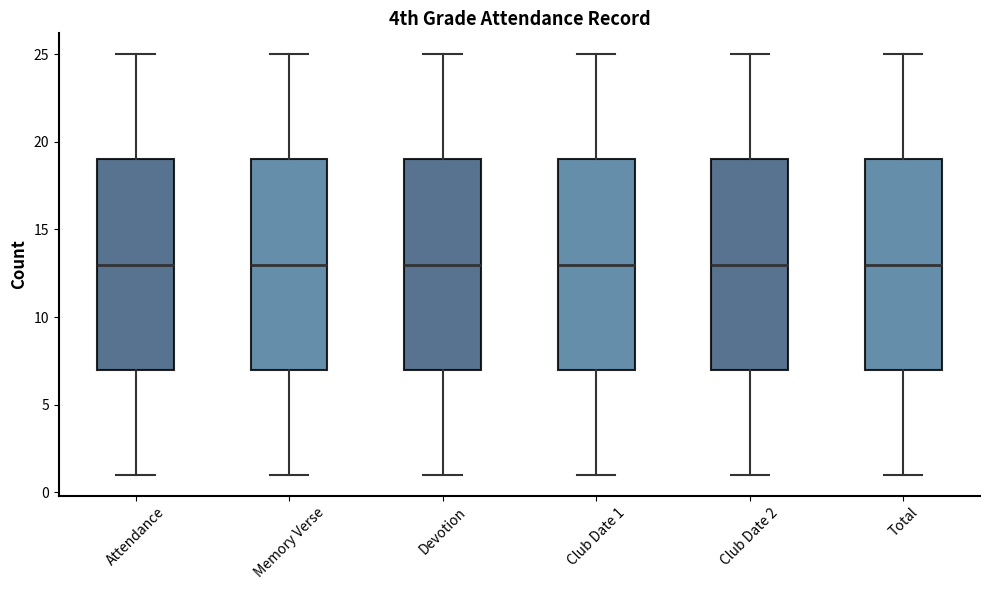

Where is the lower edge of the box for Club Date 1 on the y-axis? The values are not printed on the chart, so give them approximately, as read against the axis.

7